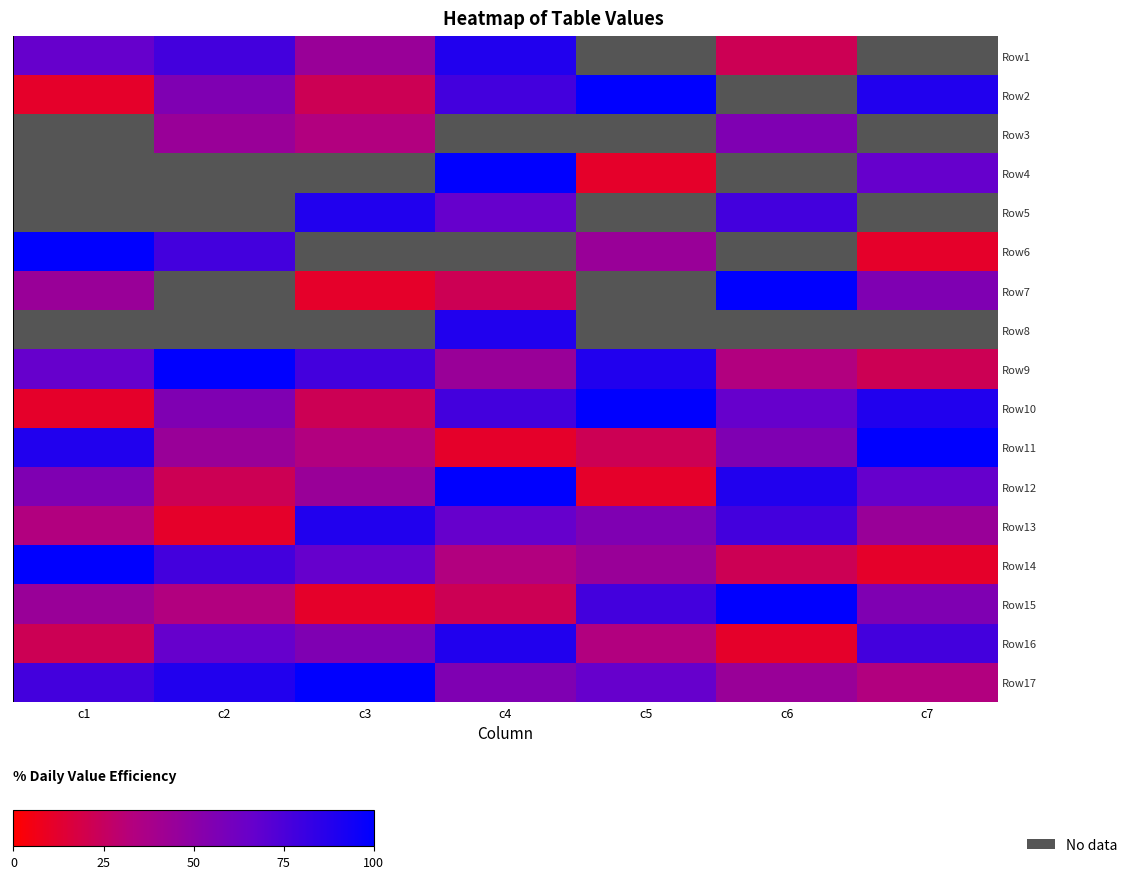

The Row6 series shows 9.0 at c1. True or false?

True